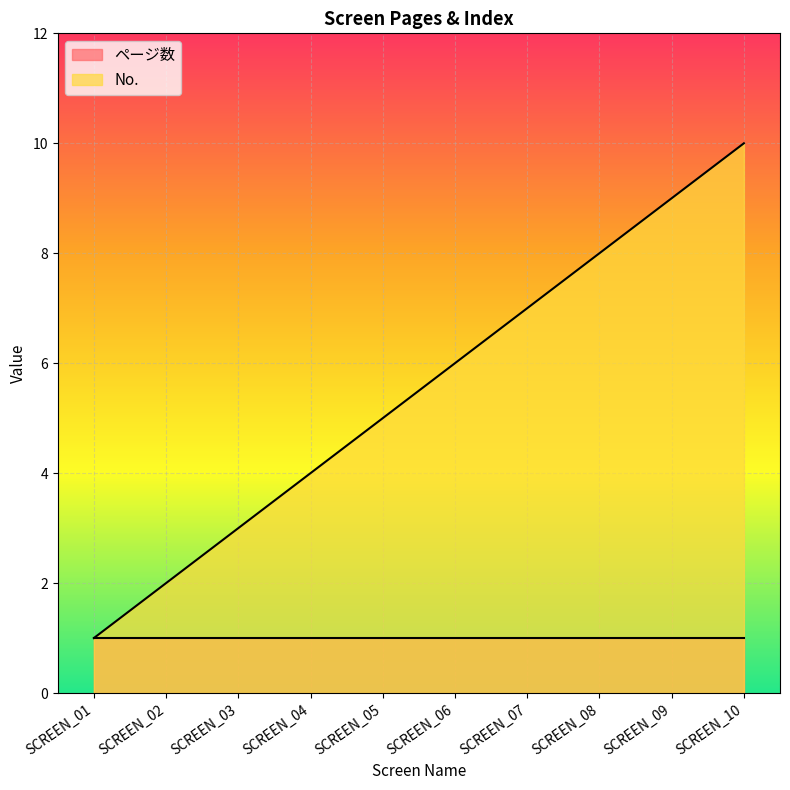

Read the value at SCREEN_04.

4